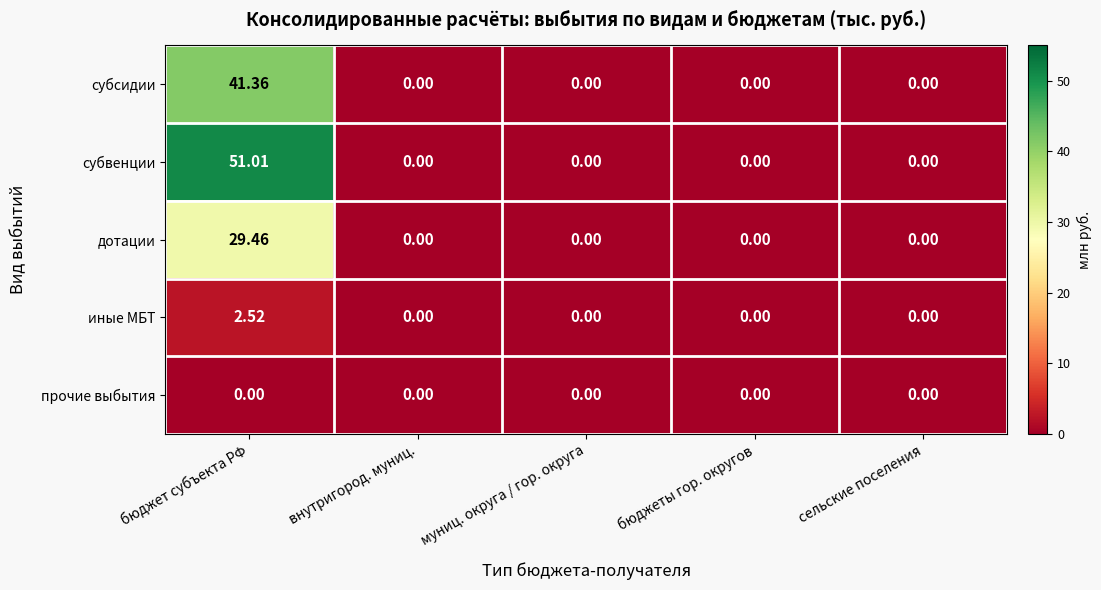

Which series has the largest range (max minus min)?

субвенции